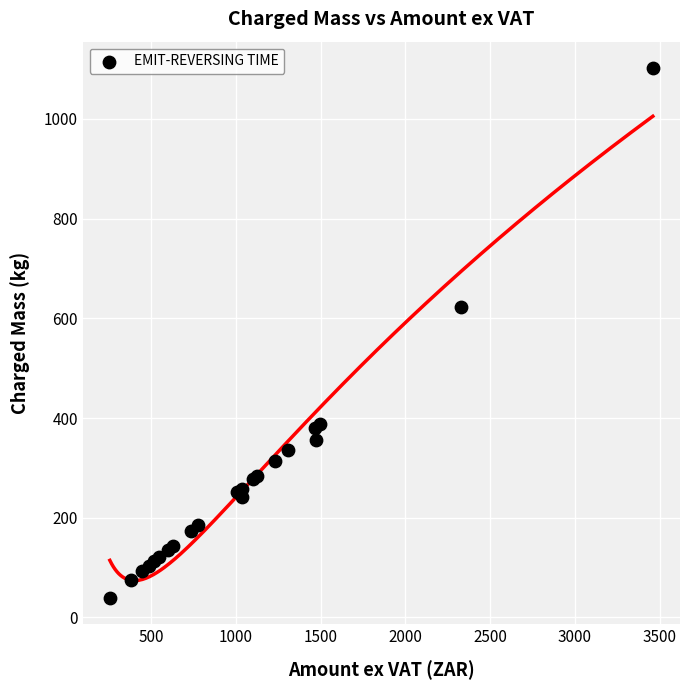

What Y value in the scatter plot is closest to 570?

623